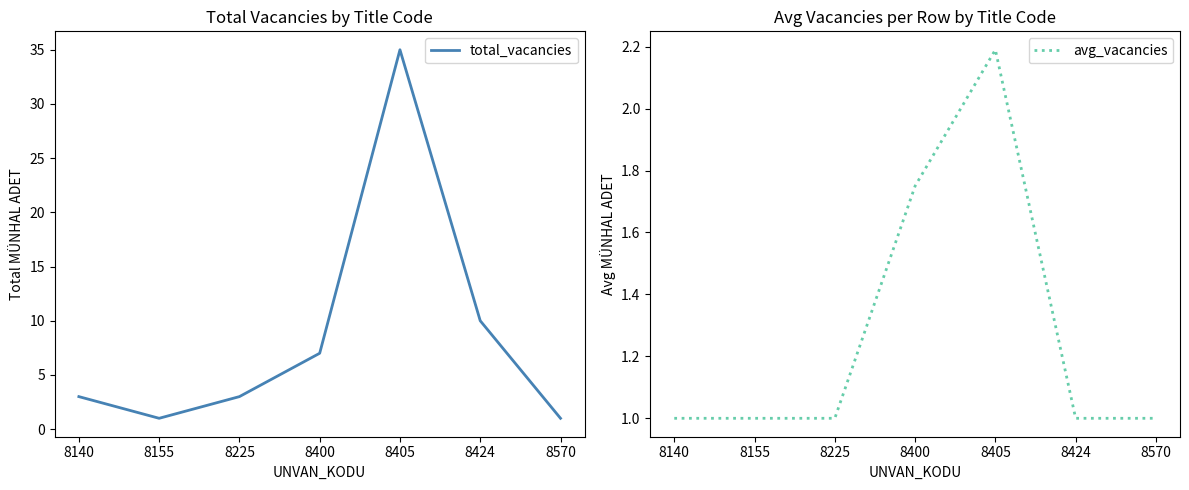

List the labels in order of total_vacancies value, largest first.

8405, 8424, 8400, 8140, 8225, 8155, 8570